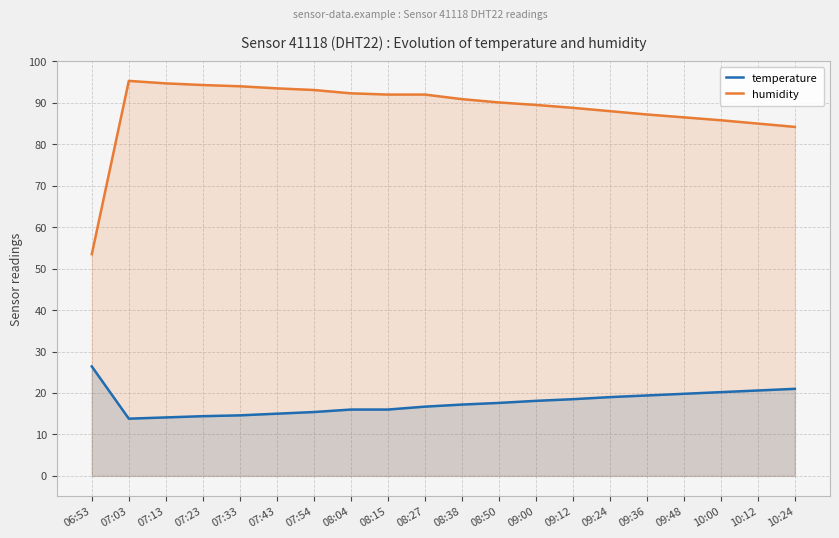

Which label corresponds to the largest value in the chart?

07:03